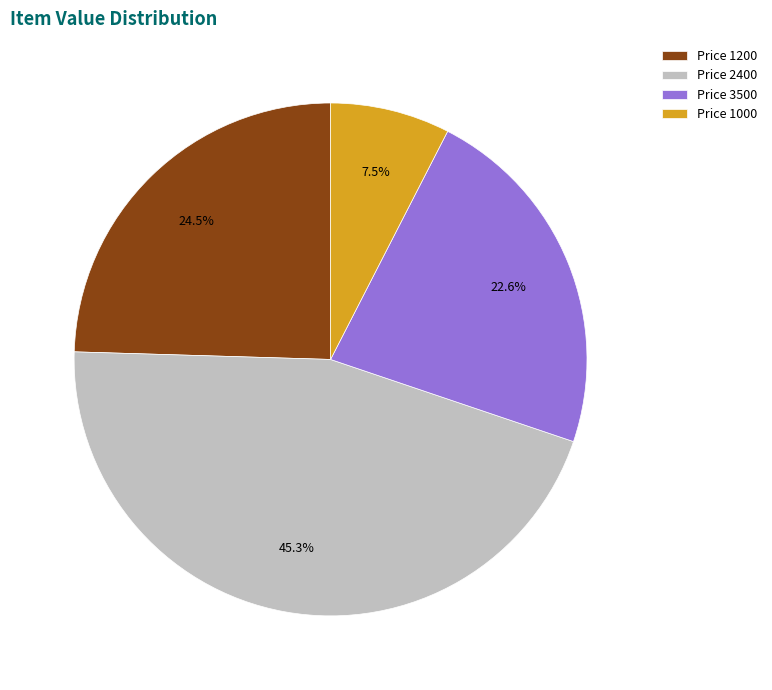

Does any single category account for the majority?

No